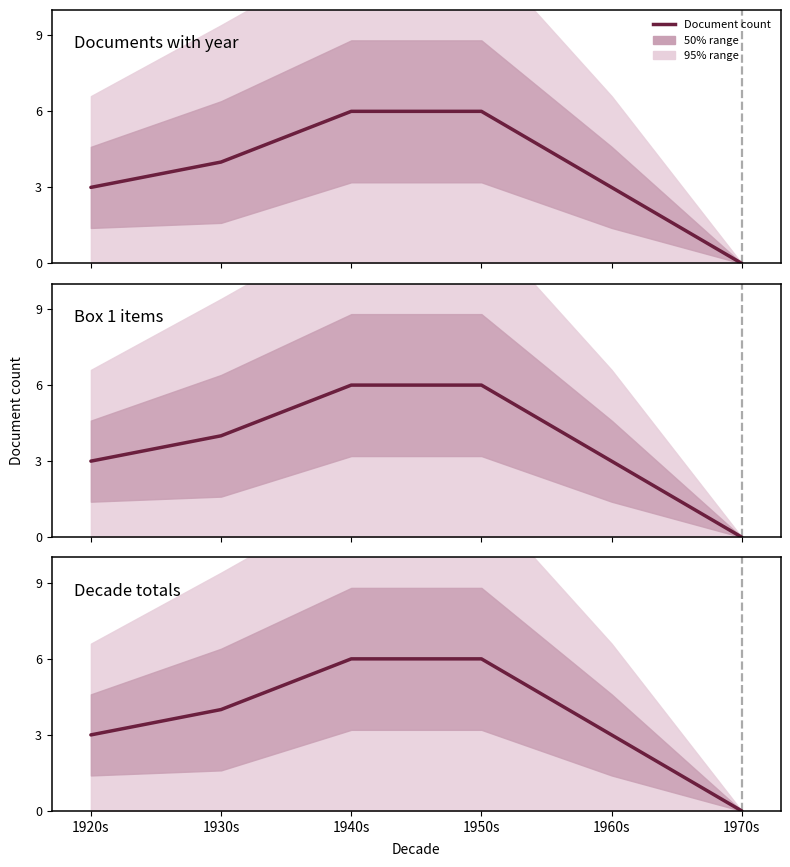

Is this an area chart (filled region under the line)?

No